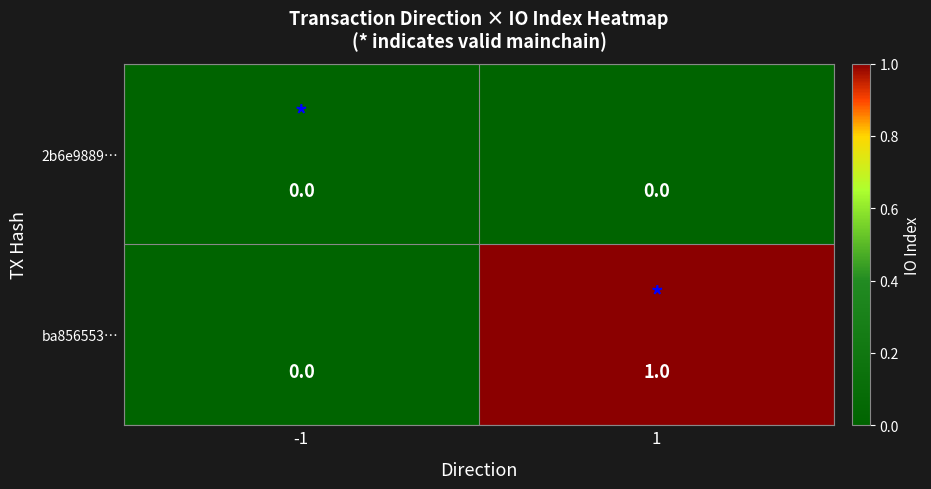

What is the spread (max minus min) of values at 1?

1